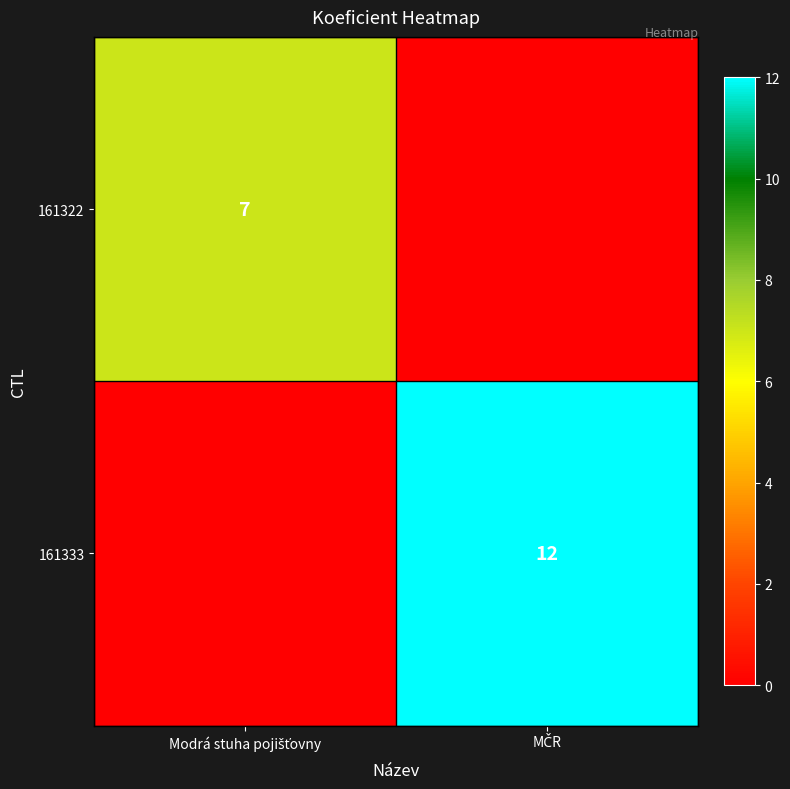

Where is 161322 nearest to the value 3?

MČR